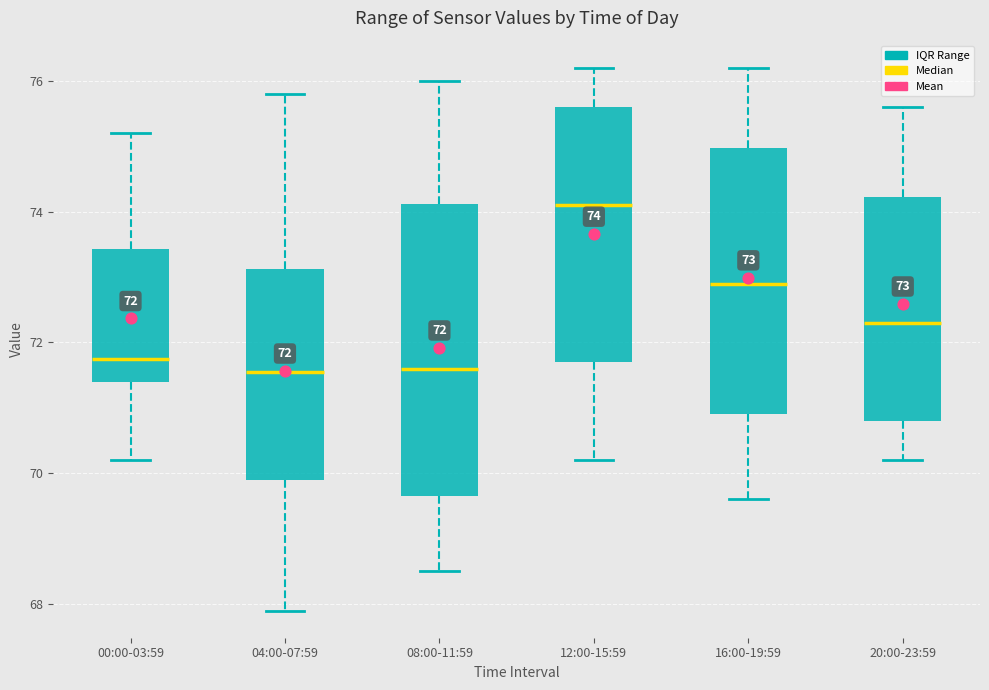

Which box has the highest median line?

12:00-15:59